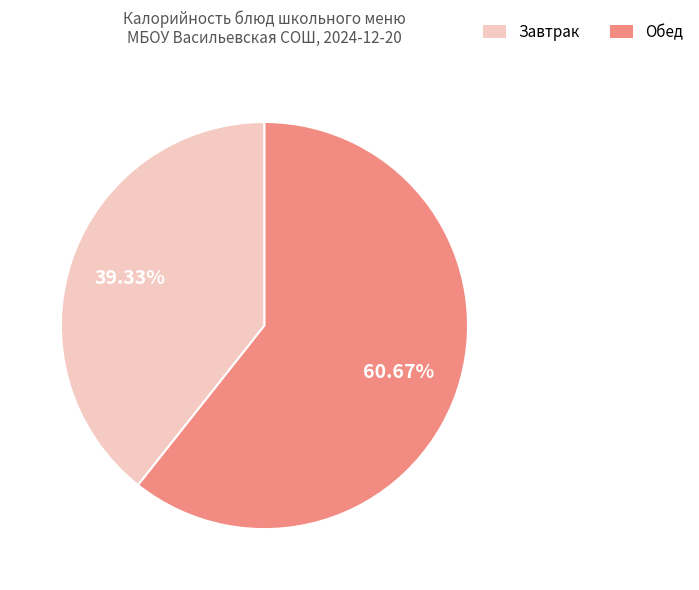

Is there a majority slice in this chart?

Yes